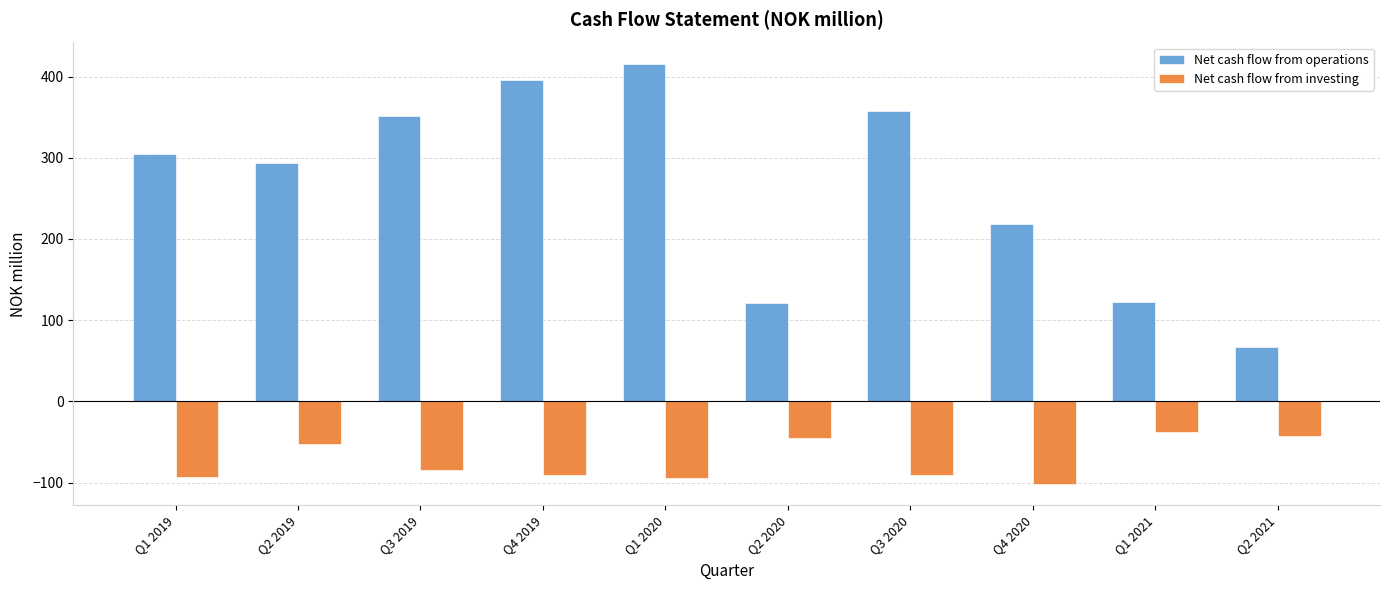

Rank the series by their average value, from lowest to highest.

Net cash flow from investing, Net cash flow from operations